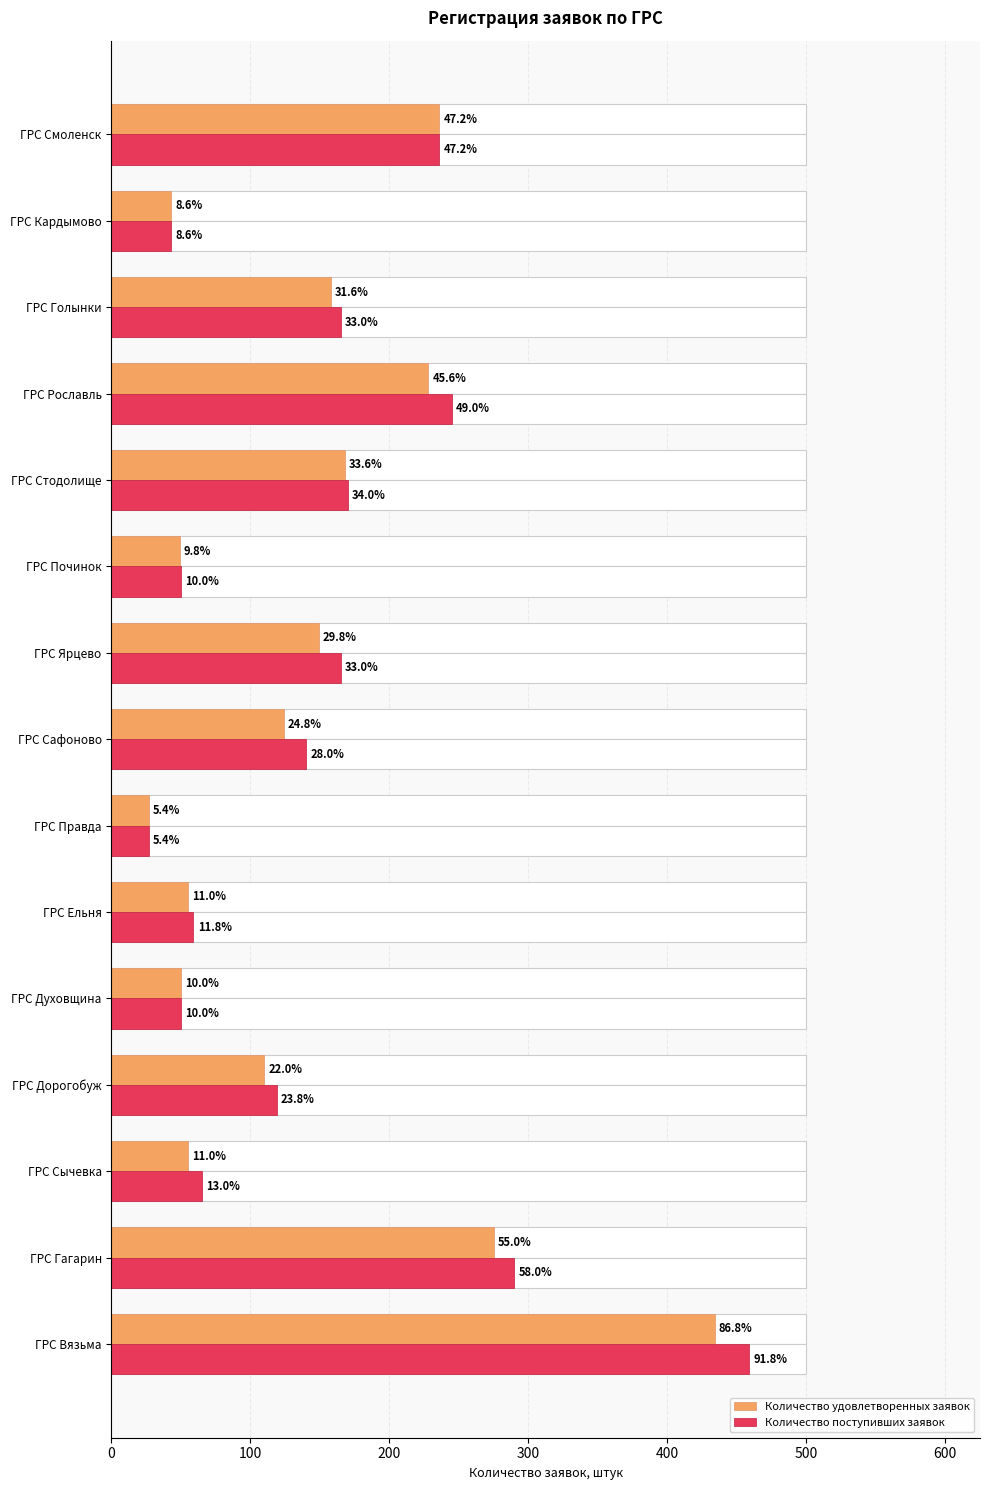

What is the average value of the Количество удовлетворенных заявок series?

144